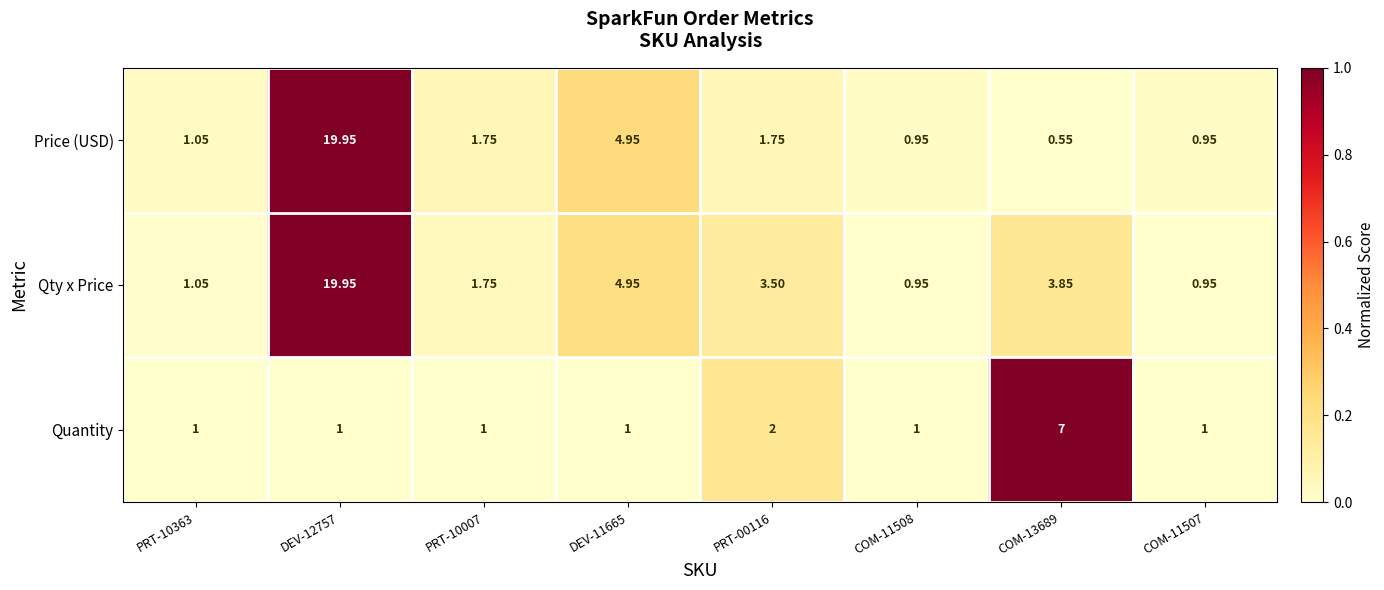

At how many categories does at least one series exceed 0?

8